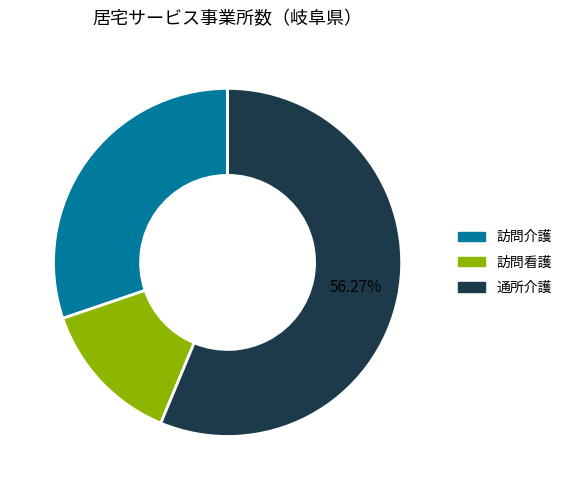

What portion of the pie excludes 通所介護?

43.7%